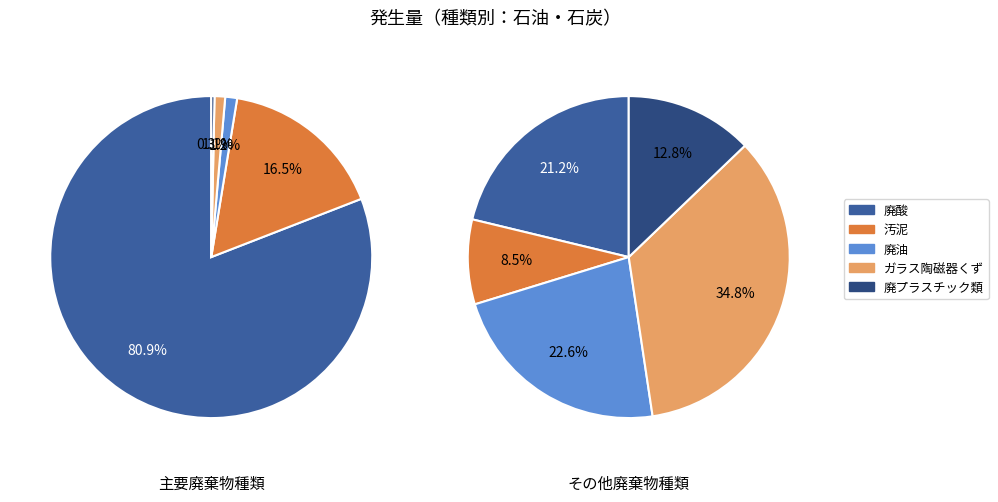

How many slices are in this pie chart?

10